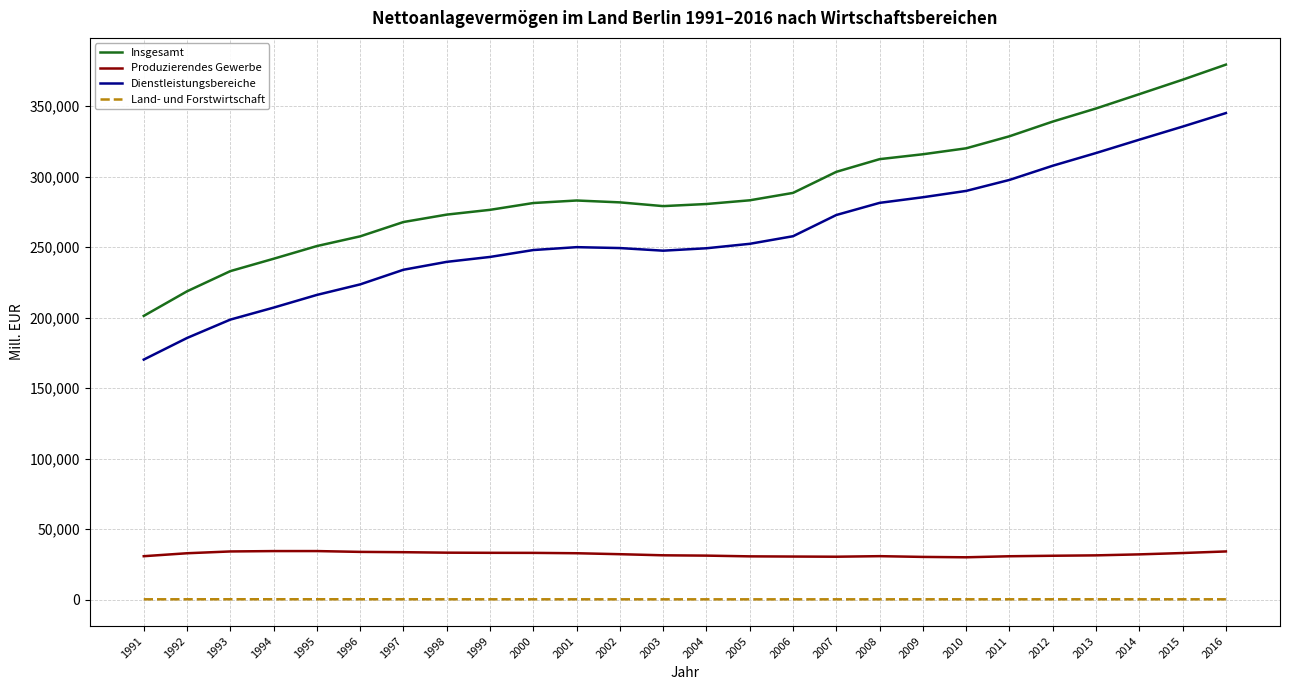

List the series in order of their peak value, highest first.

Insgesamt, Dienstleistungsbereiche, Produzierendes Gewerbe, Land- und Forstwirtschaft